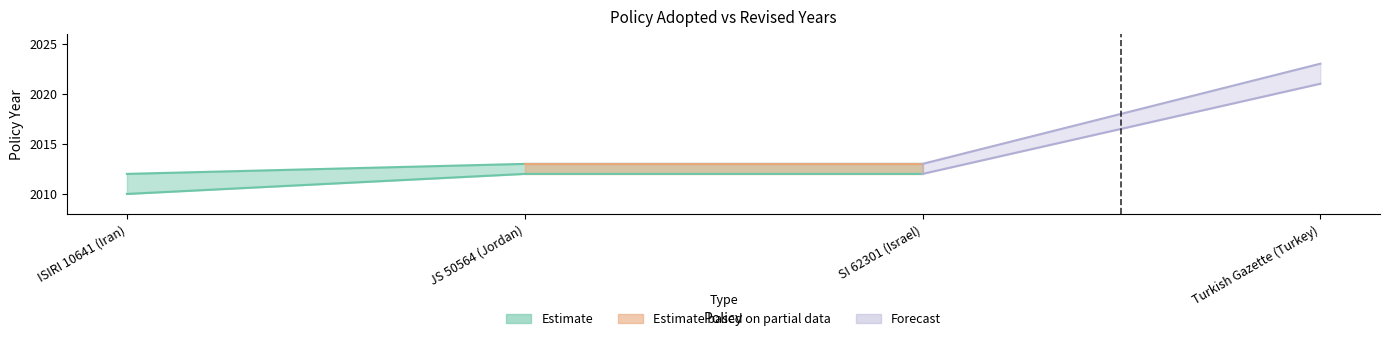

At how many categories does at least one series exceed 723?

4